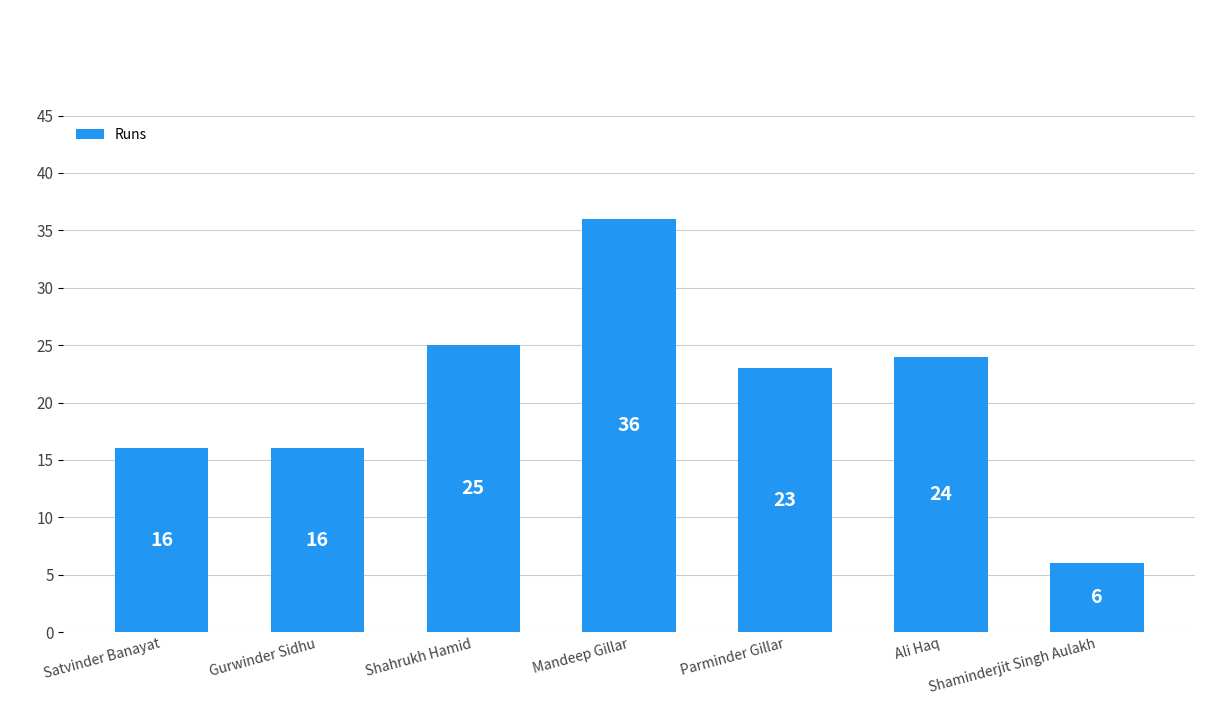

What position from the left is Mandeep Gillar?

4